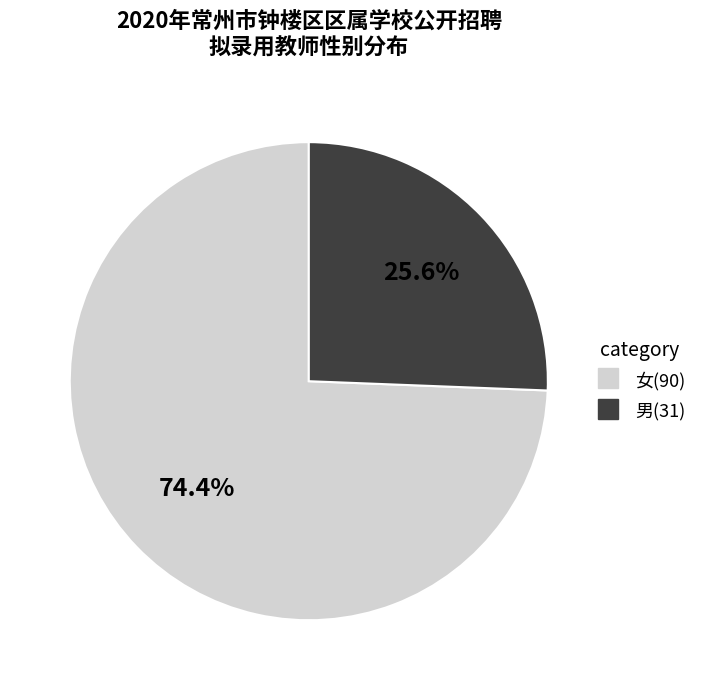

Which slice is the smallest?

男